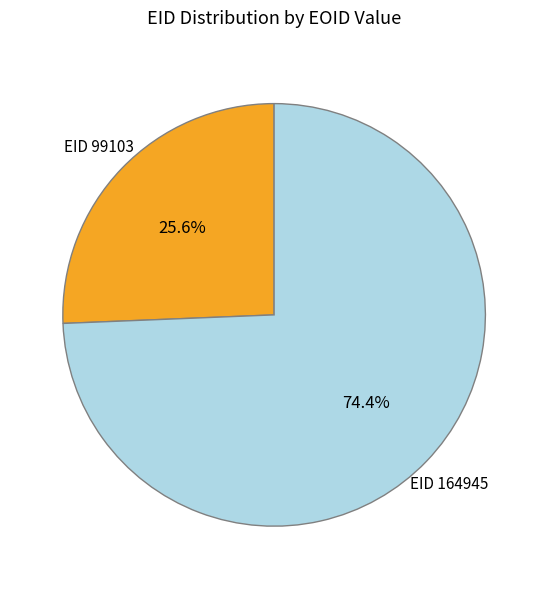

Is there any slice that represents more than half of the pie?

Yes